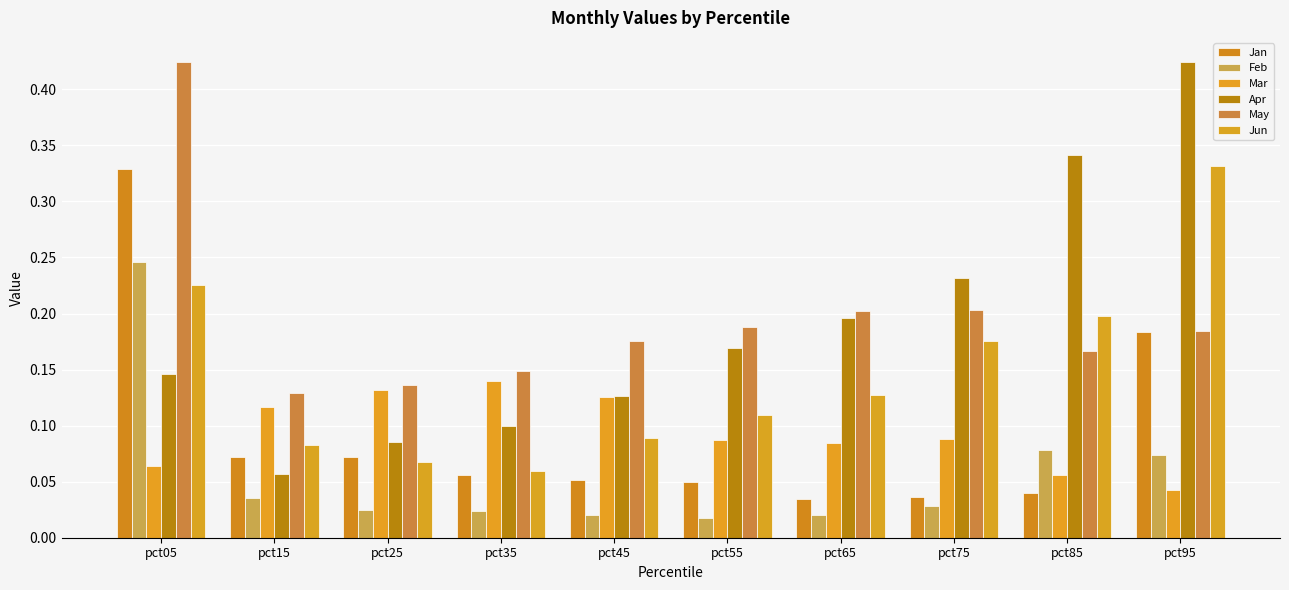

What is the sum of the Jan values at pct95 and pct05?

0.5